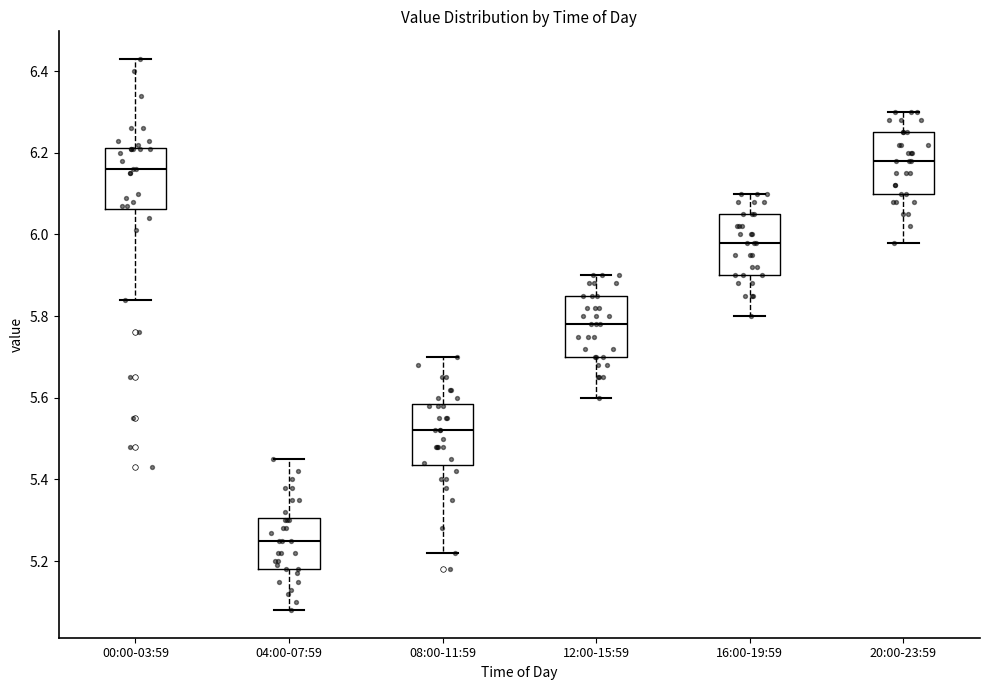

Which box has the lowest median line?

04:00-07:59